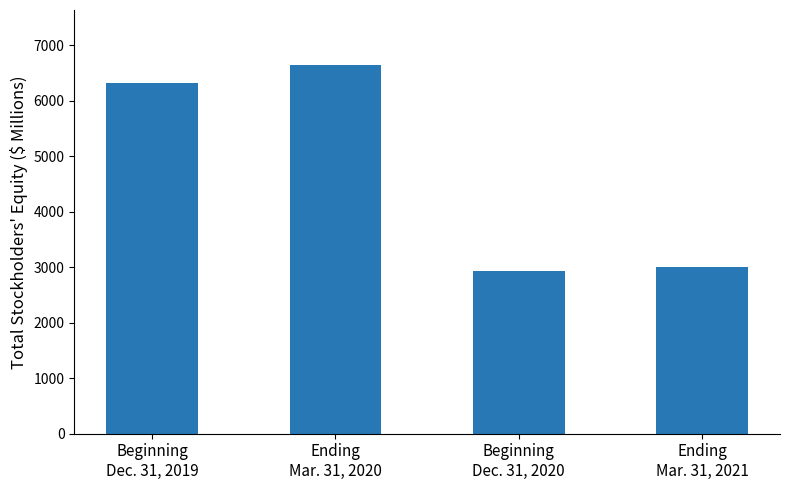

What is the greatest value displayed?

6637